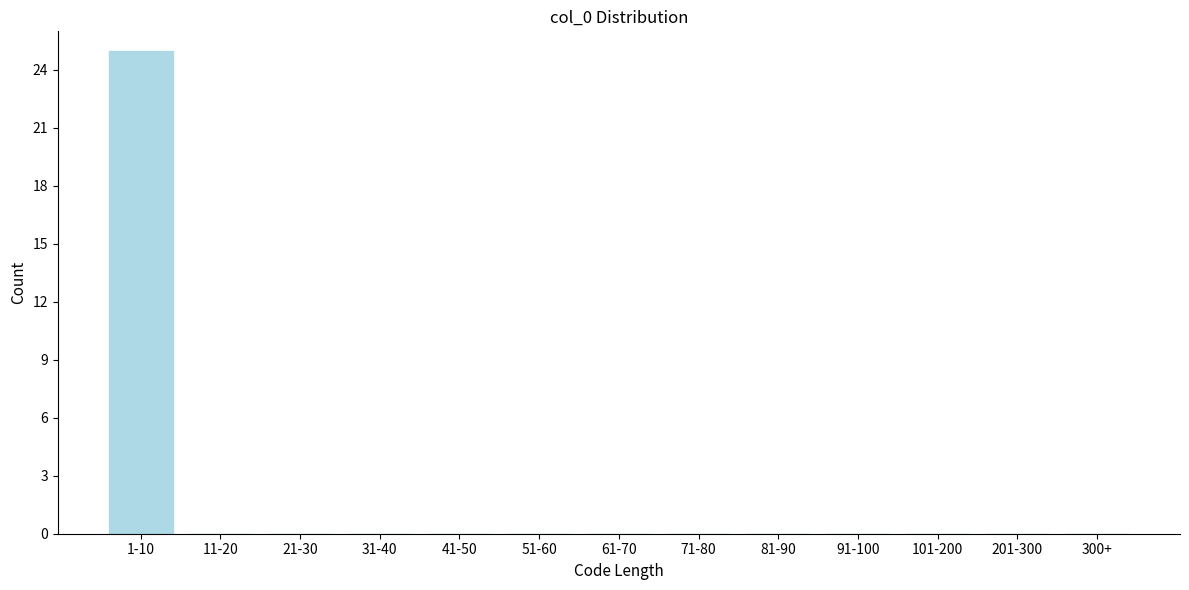

Reading left to right, what are all the values shown in this chart?

1-10=25	11-20=0	21-30=0	31-40=0	41-50=0	51-60=0	61-70=0	71-80=0	81-90=0	91-100=0	101-200=0	201-300=0	300+=0